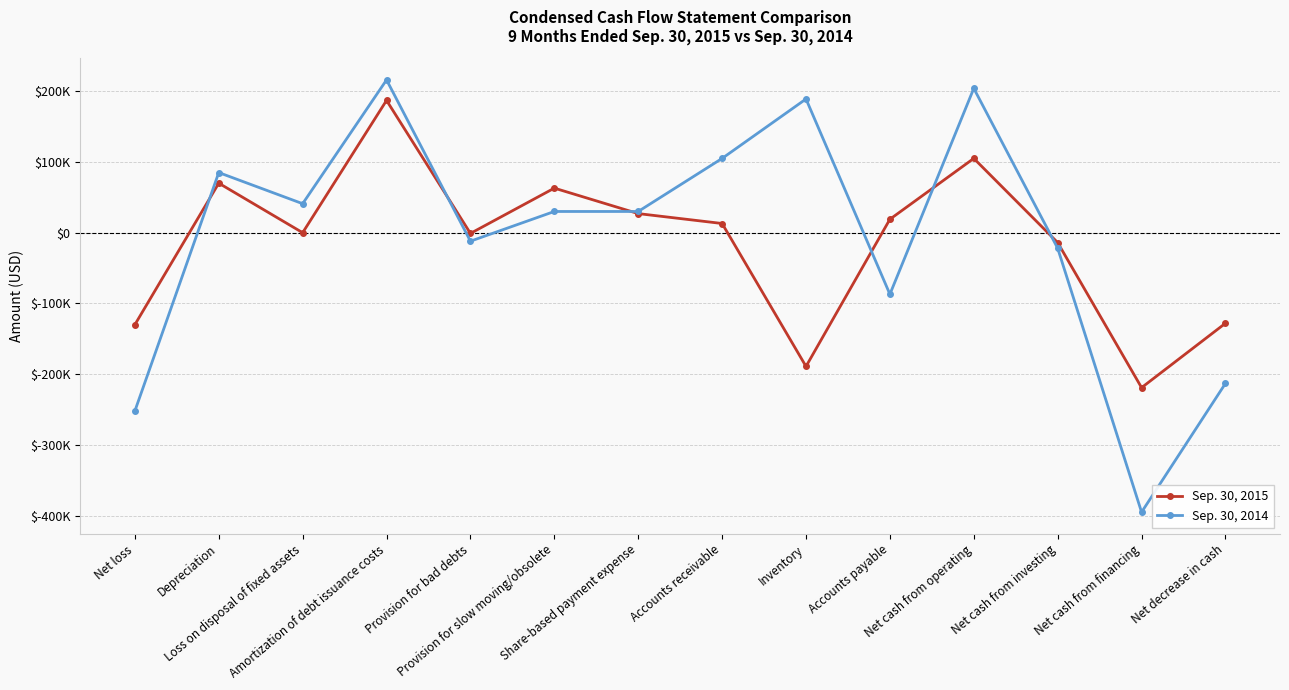

What are all the series names shown in the legend?

Sep. 30, 2015, Sep. 30, 2014